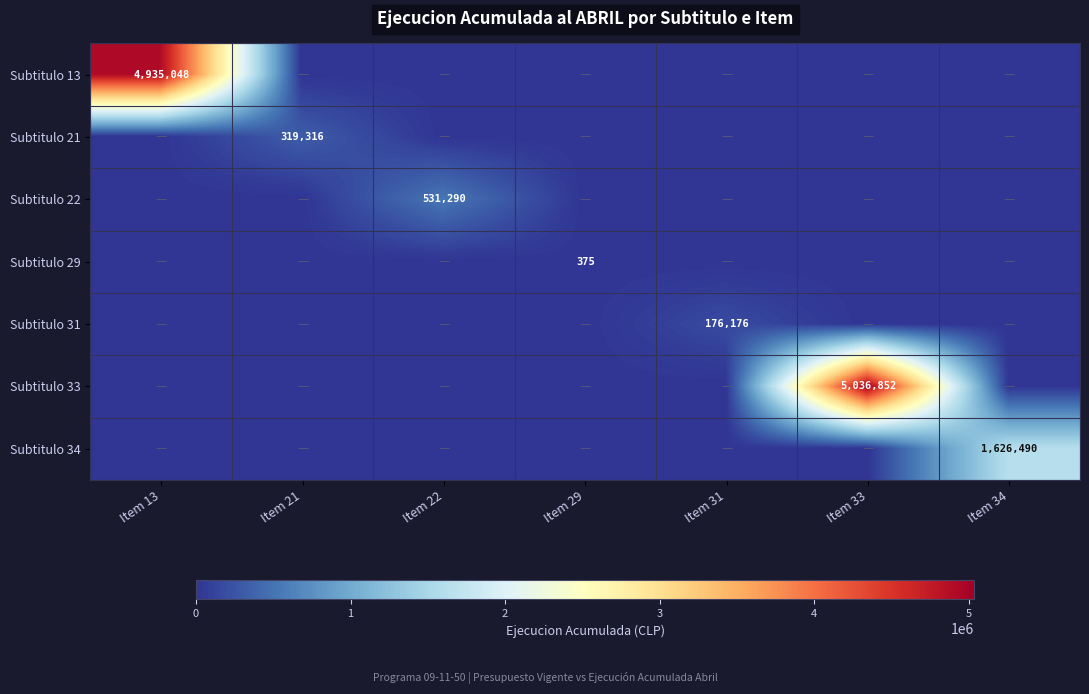

The Subtitulo 21 series shows 549039 at Item 21. True or false?

False